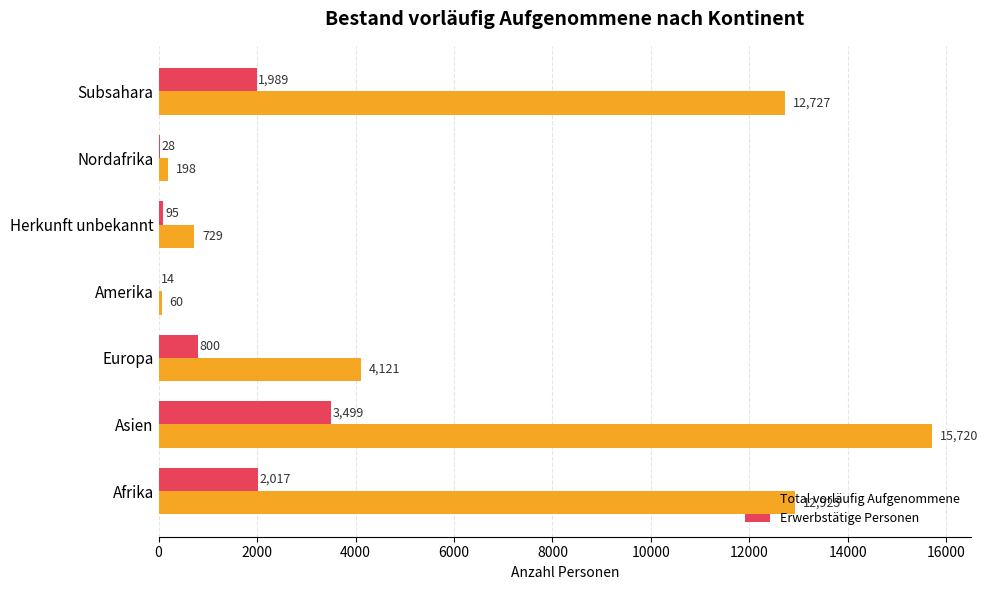

True or false: Erwerbstätige Personen has a value of 28 at Nordafrika.

True